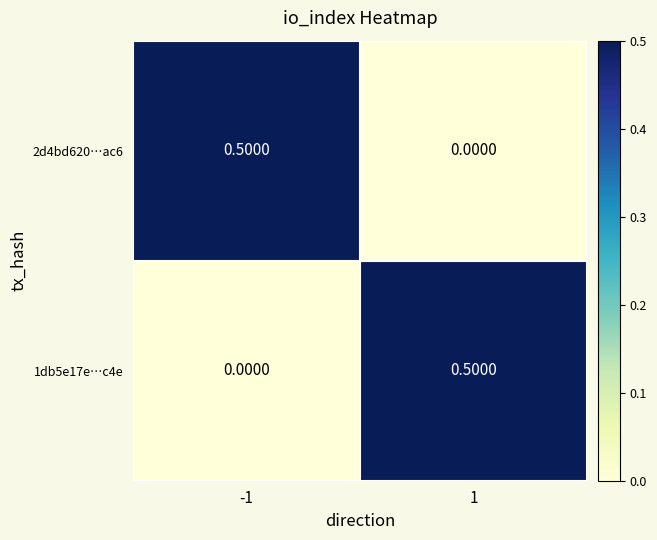

Rank the series at 1 from lowest to highest value.

2d4bd620…ac6, 1db5e17e…c4e